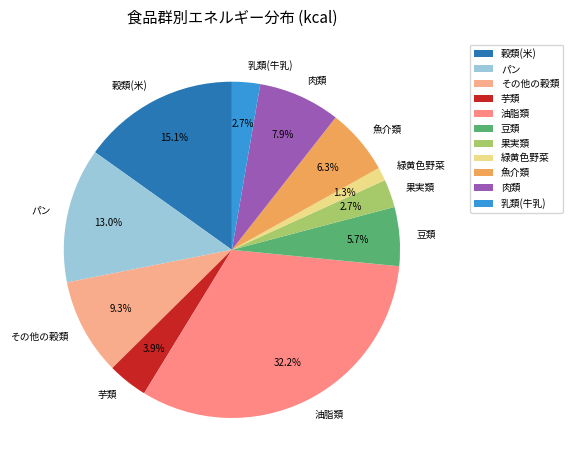

Which slice is the smallest?

緑黄色野菜